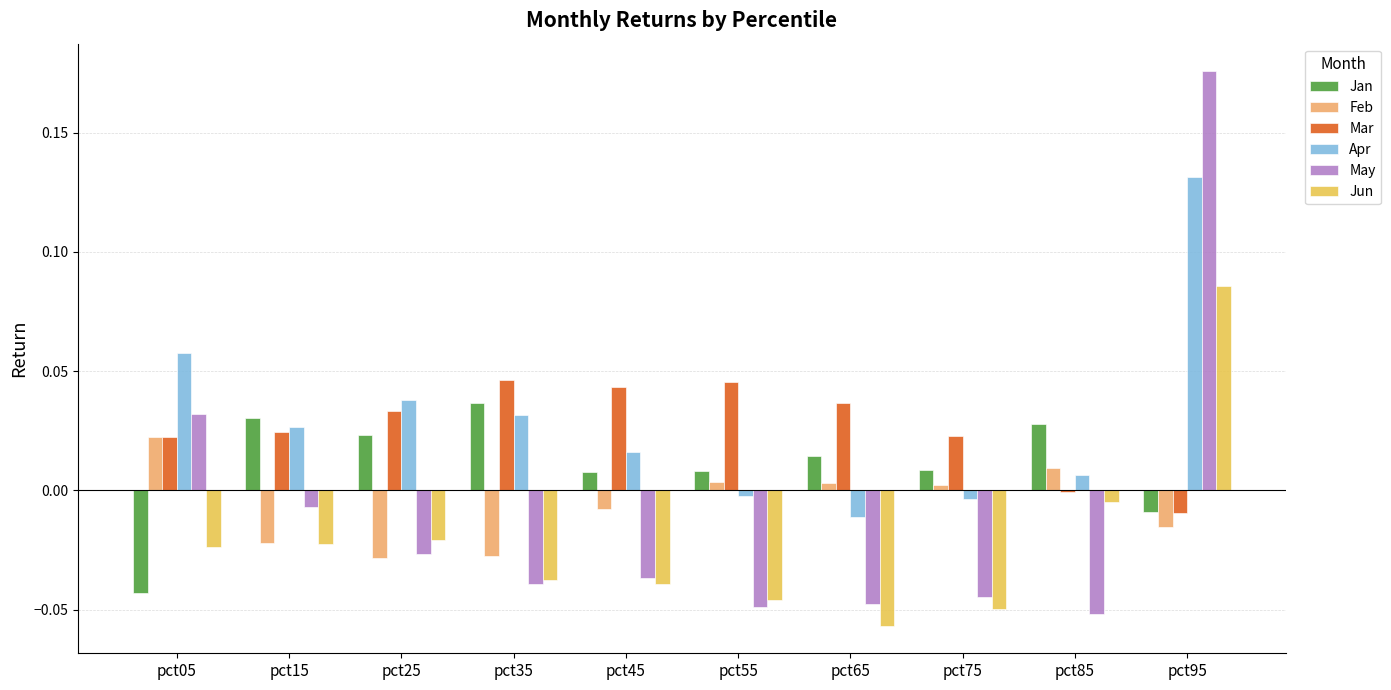

The value of Jun at pct95 is 0.0. True or false?

False